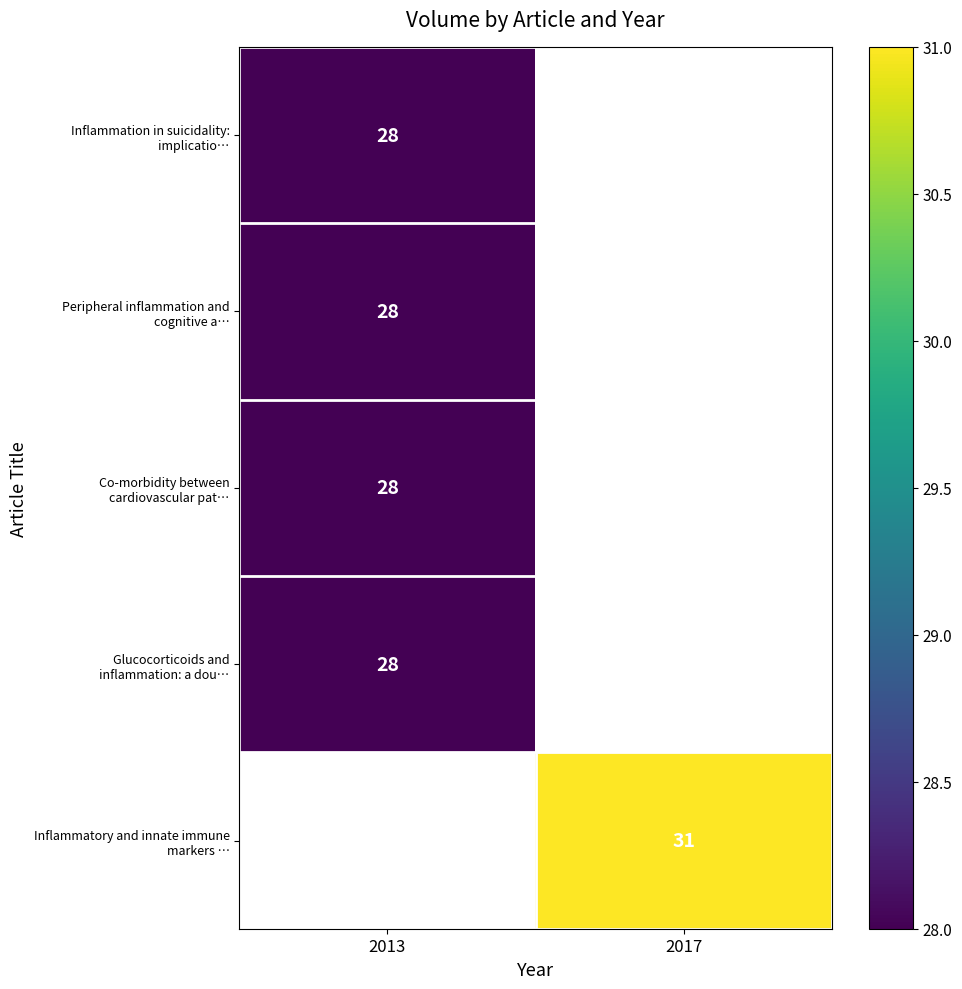

What is the maximum value shown in the chart?

31.0